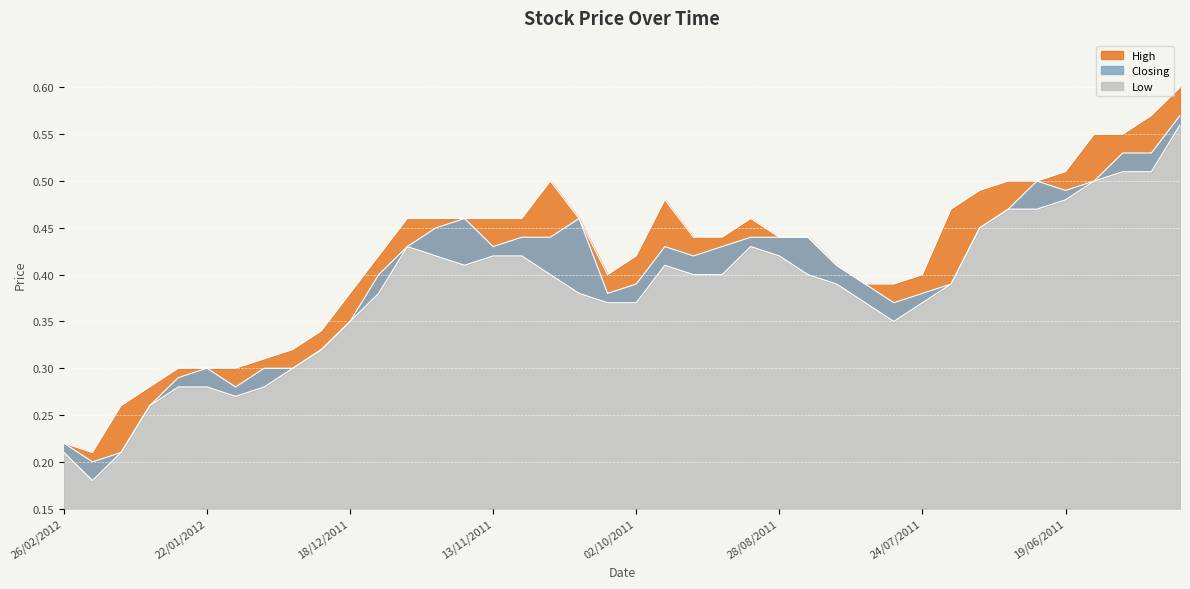

How many lines are shown in the chart?

3